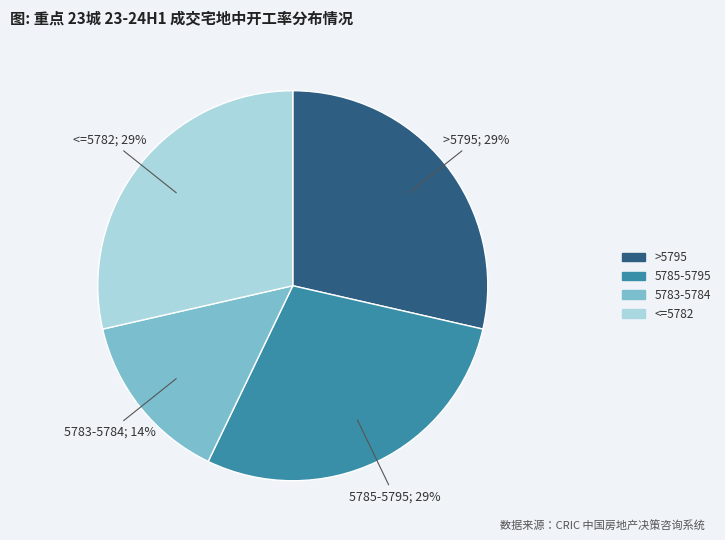

To the nearest percent, what is the average slice percentage?

25%